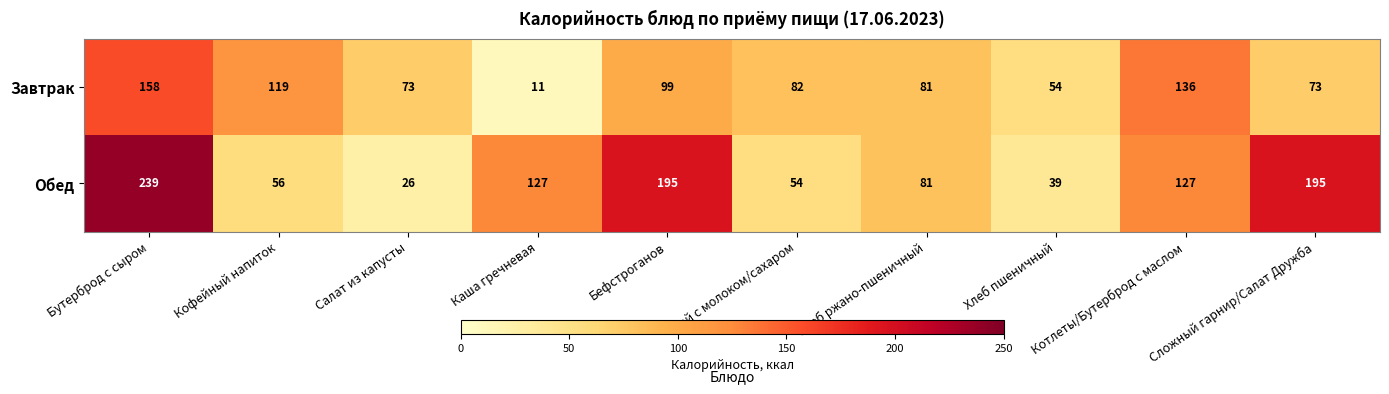

How many series are shown in this chart?

2